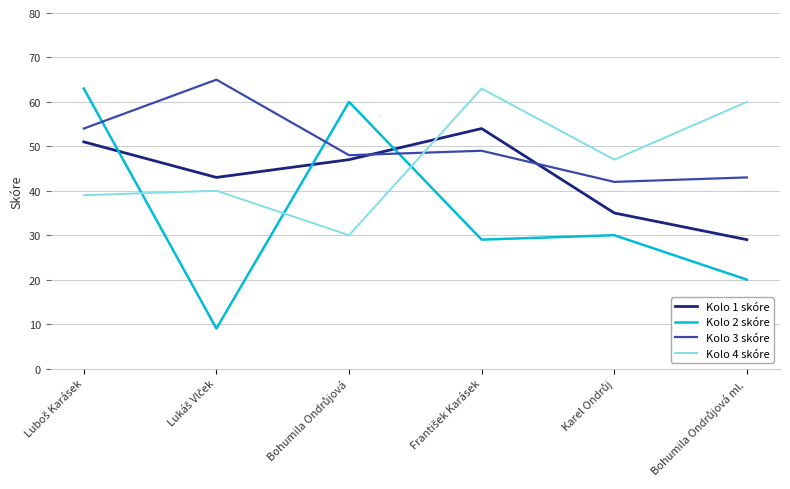

How many interior local peaks does the Kolo 1 skóre series have?

1